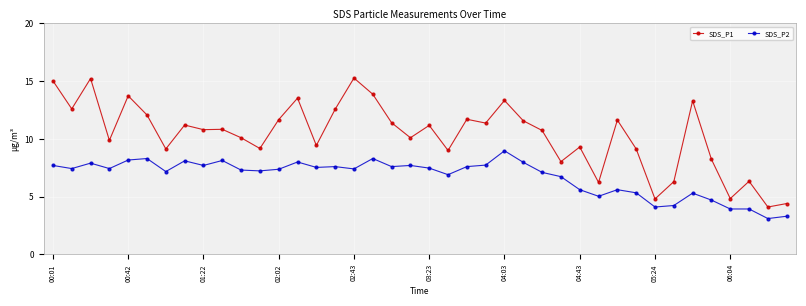

True or false: SDS_P2 has more than 1 points higher than both neighbors.

True